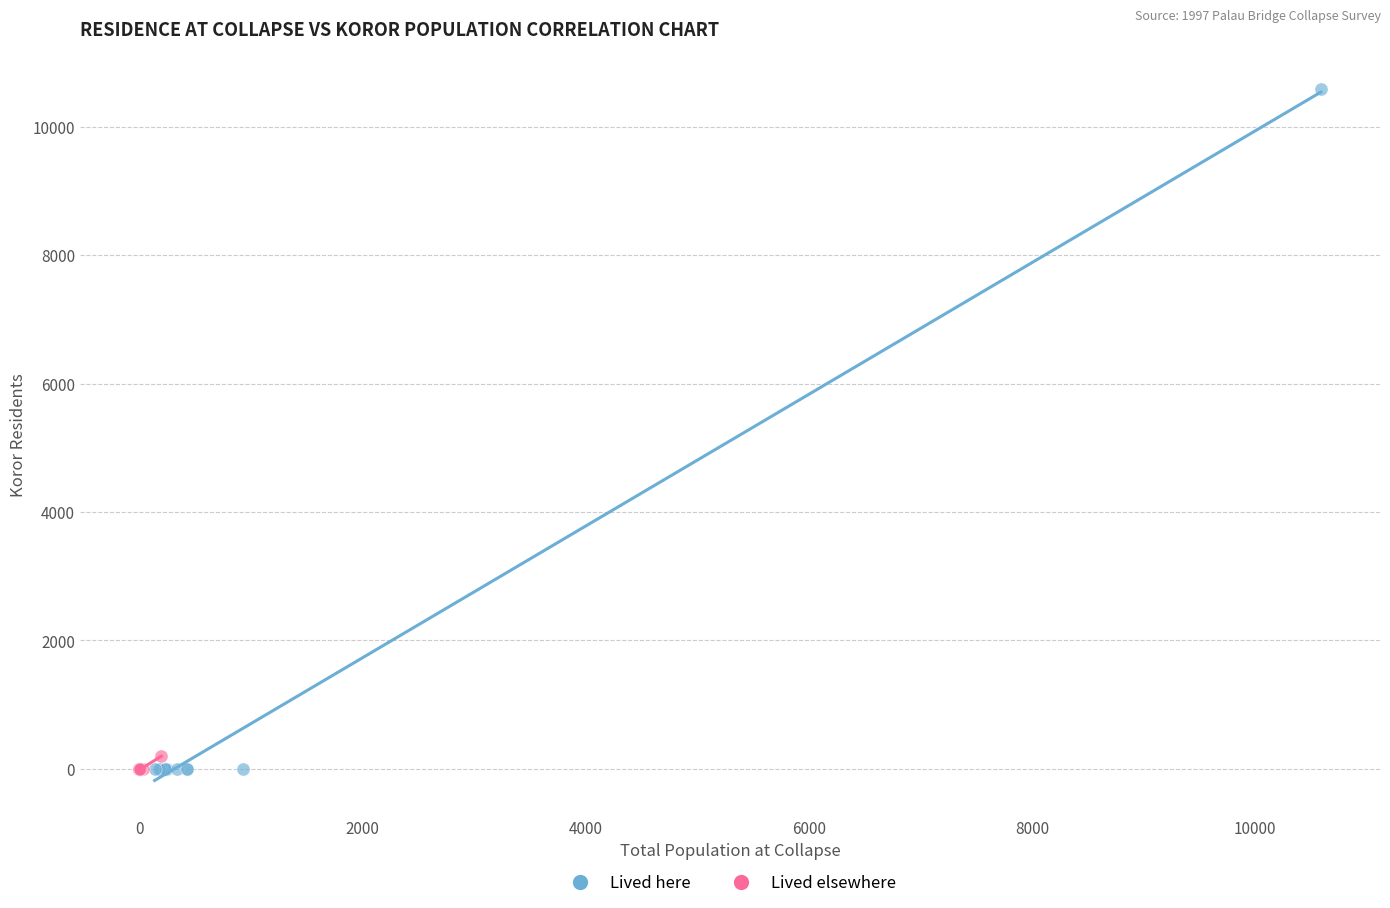

Which series has the widest spread of Y values?

Lived here